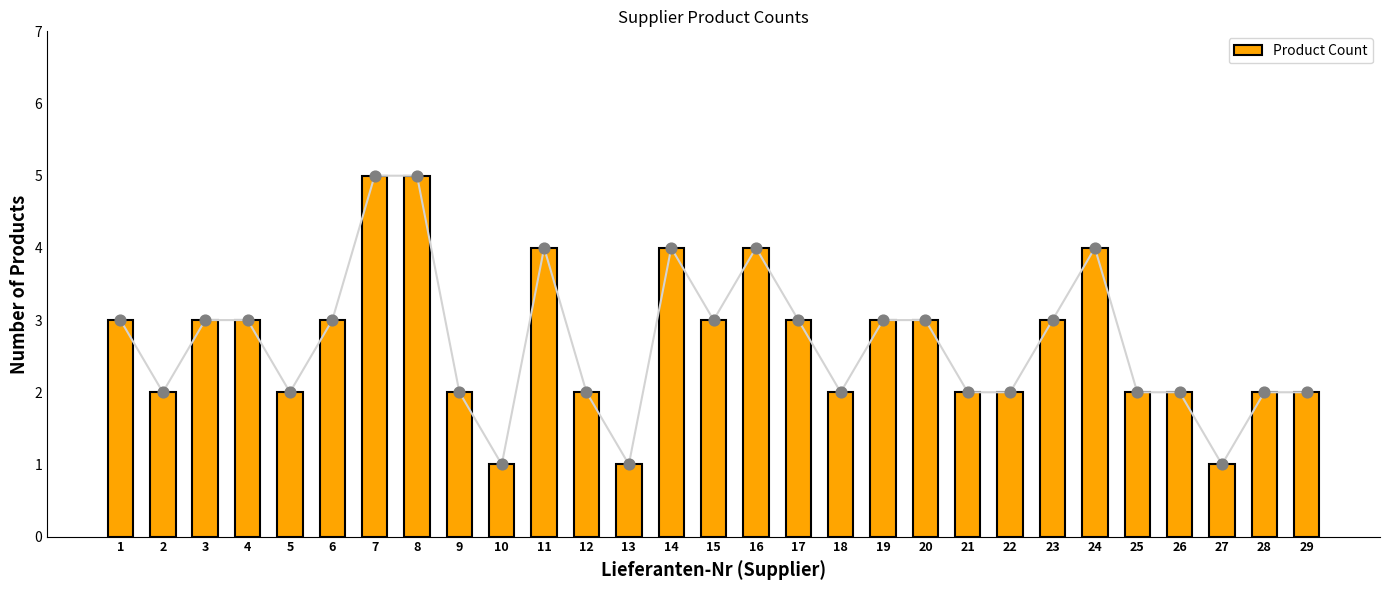

What is the change in value from 14 to 15?

-1